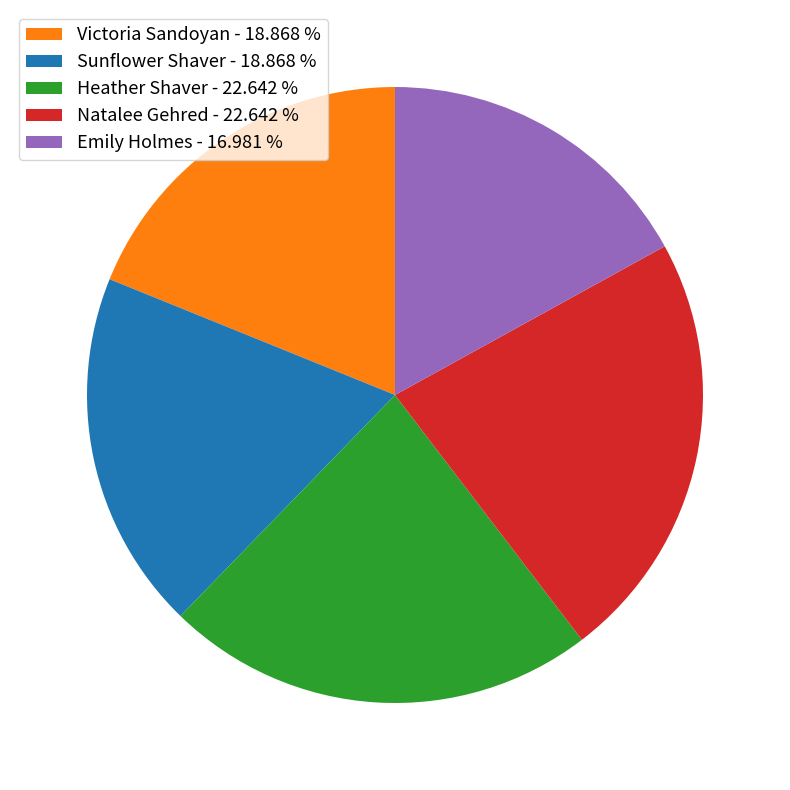

Approximately how many times larger is the value at Heather Shaver compared to Sunflower Shaver?

1.2